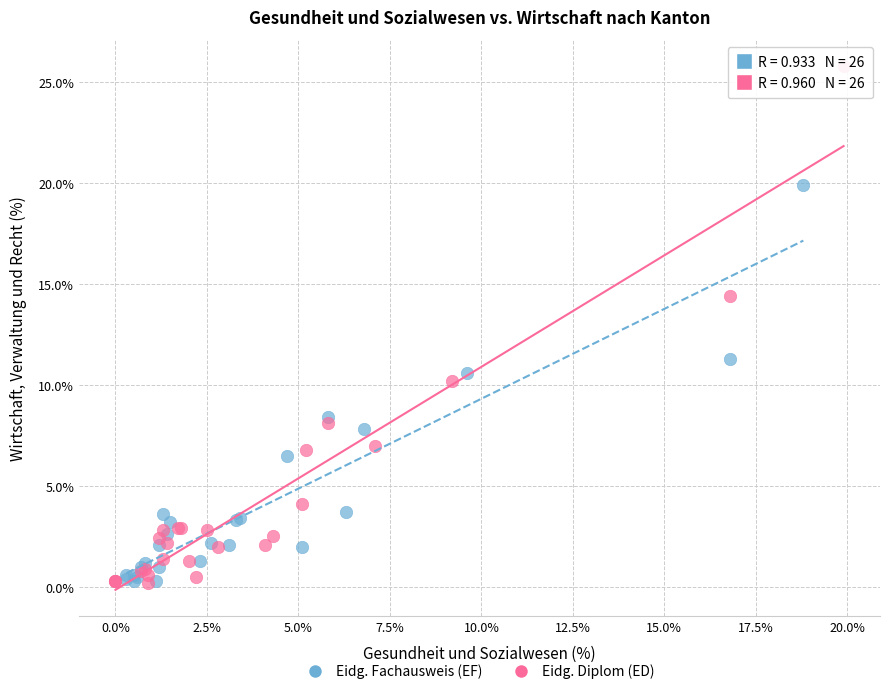

Which series has the widest spread of Y values?

Eidg. Diplom (ED)